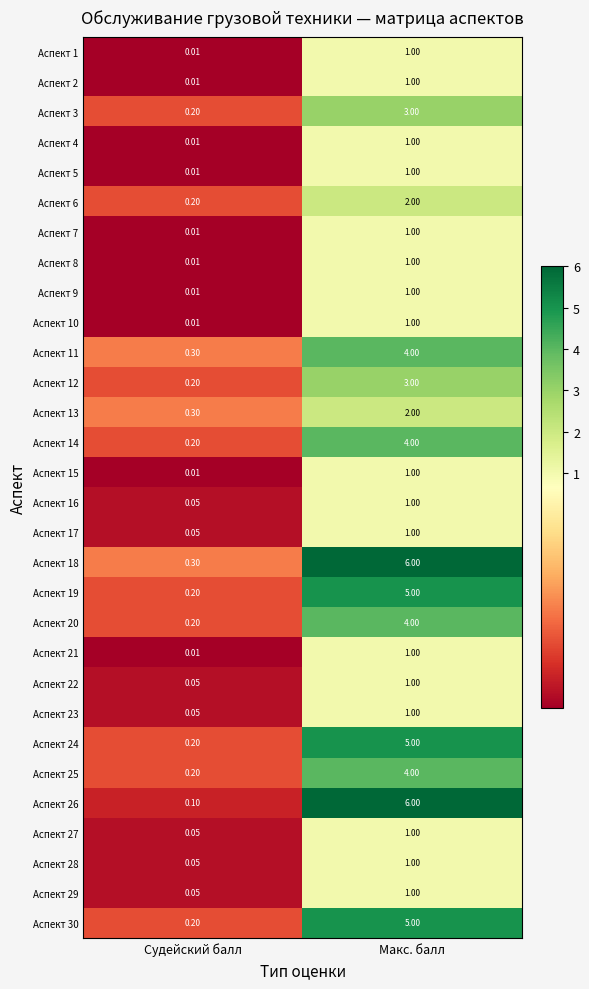

At which label does Аспект 25 reach its minimum?

Судейский балл